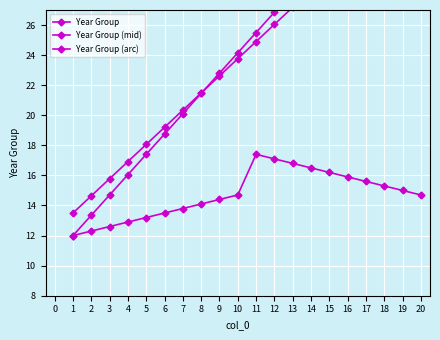

Which has a higher value, 6 or 11?

11